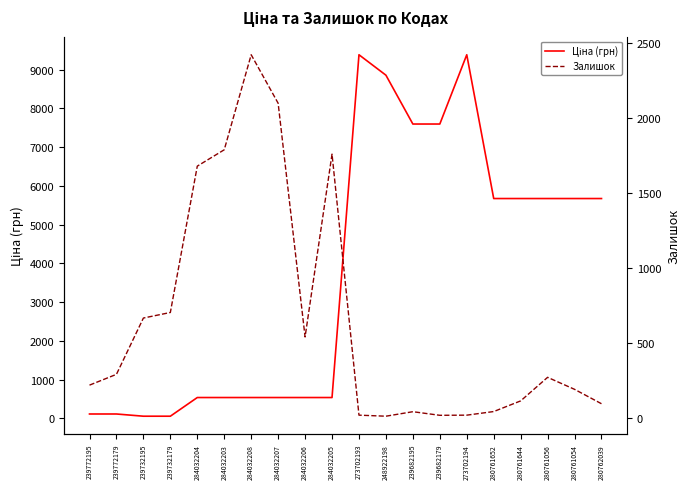

What is the total value across all series at 273702194?

9402.0